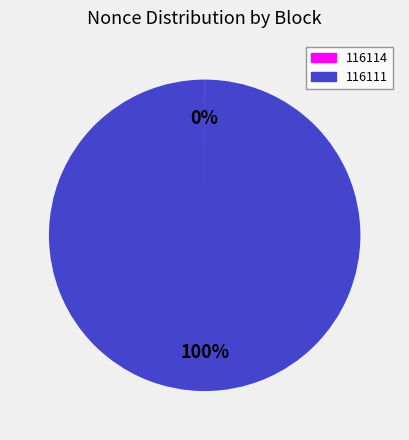

What is the largest slice in the pie chart?

116111